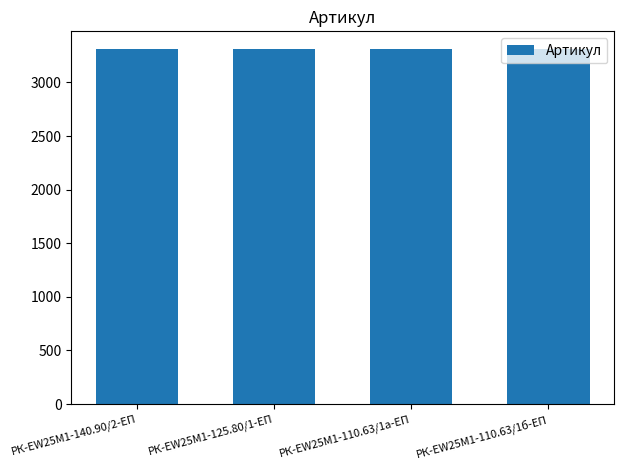

Is it true that the value at РК-EW25M1-110.63/1б-ЕП is 5112?

False